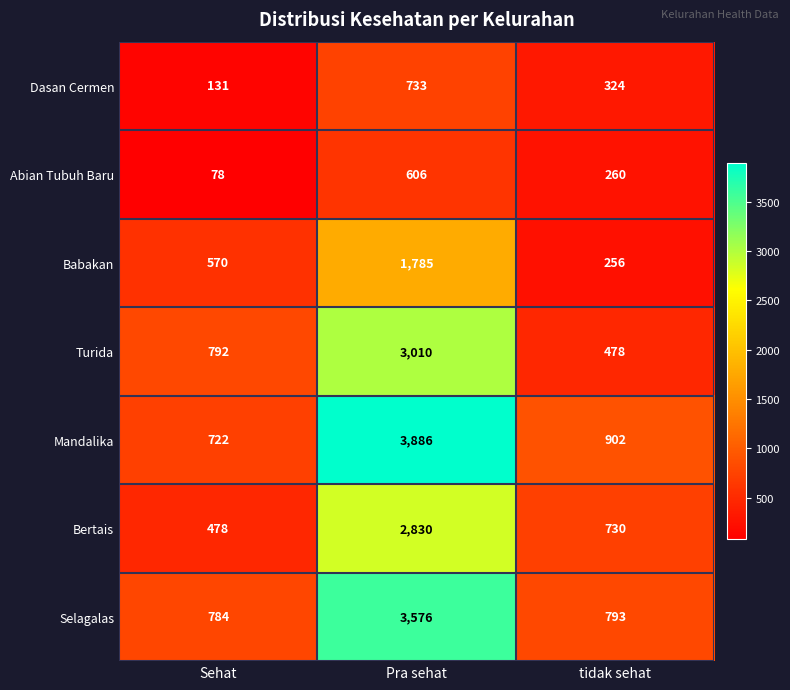

What is the smallest value displayed?

78